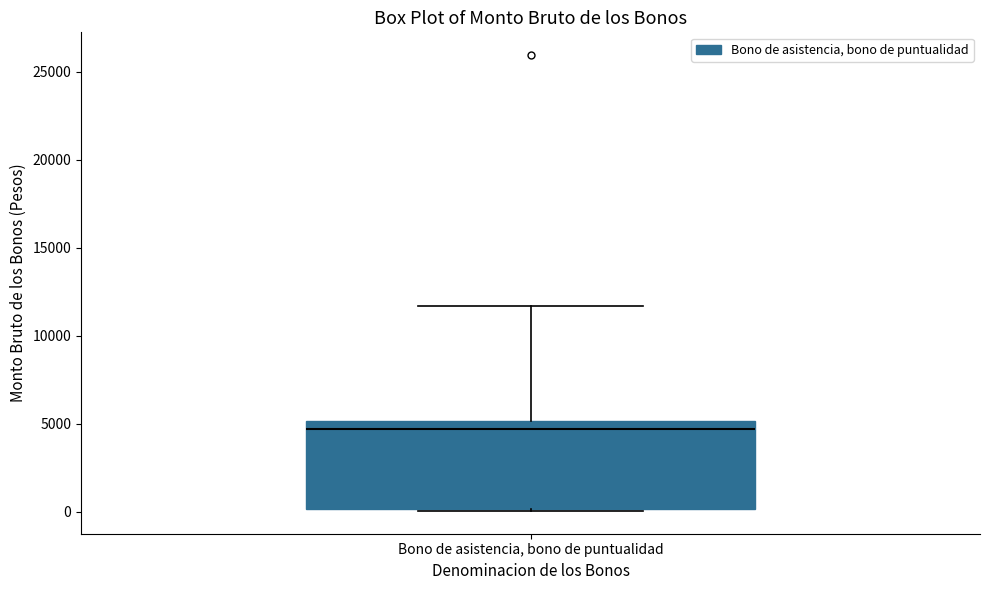

Transcribe this box plot: give where the median line is, the range the box spans, and where the two whiskers end, as read against the y-axis. The values are not printed on the chart, so give them approximately, as read against the axis.

median 4500, box 0 to 5000, whiskers 0 to 11500